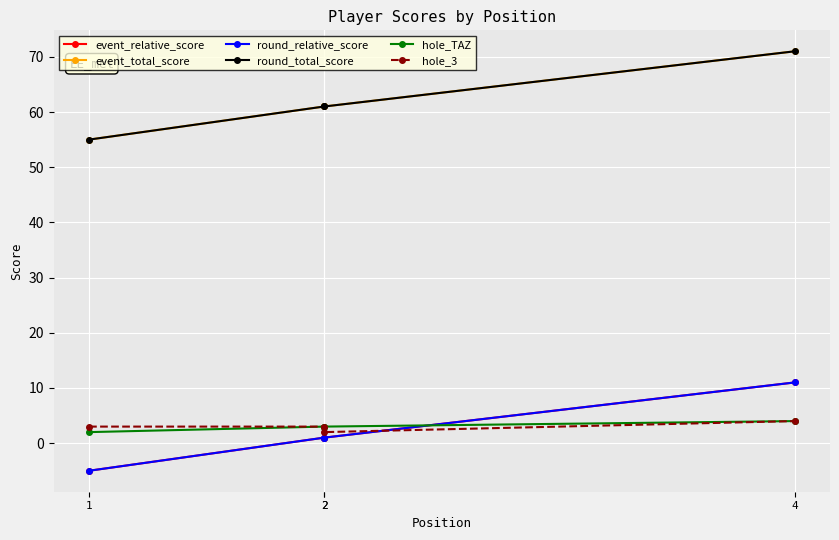

What is the total value across all series at 2?

130